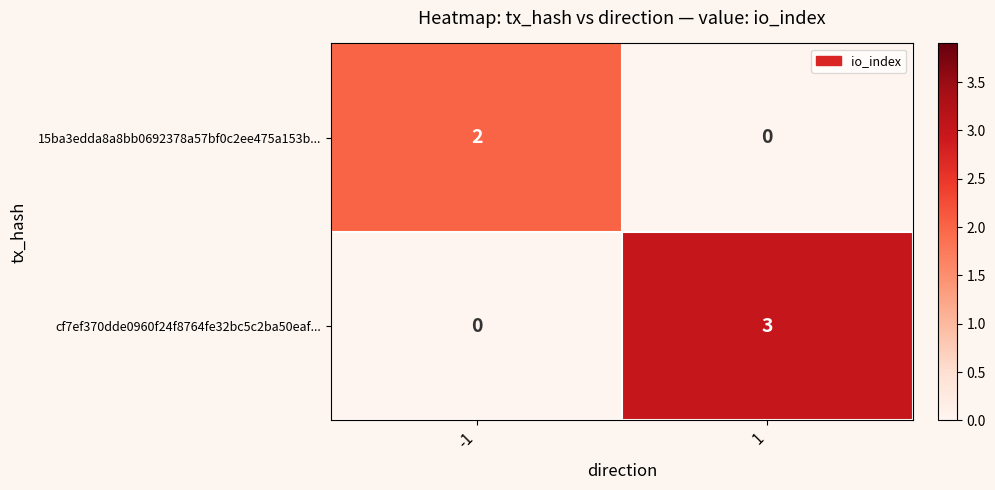

Rank the series at 1 from lowest to highest value.

15ba3edda8a8bb0692378a57bf0c2ee475a153b..., cf7ef370dde0960f24f8764fe32bc5c2ba50eaf...